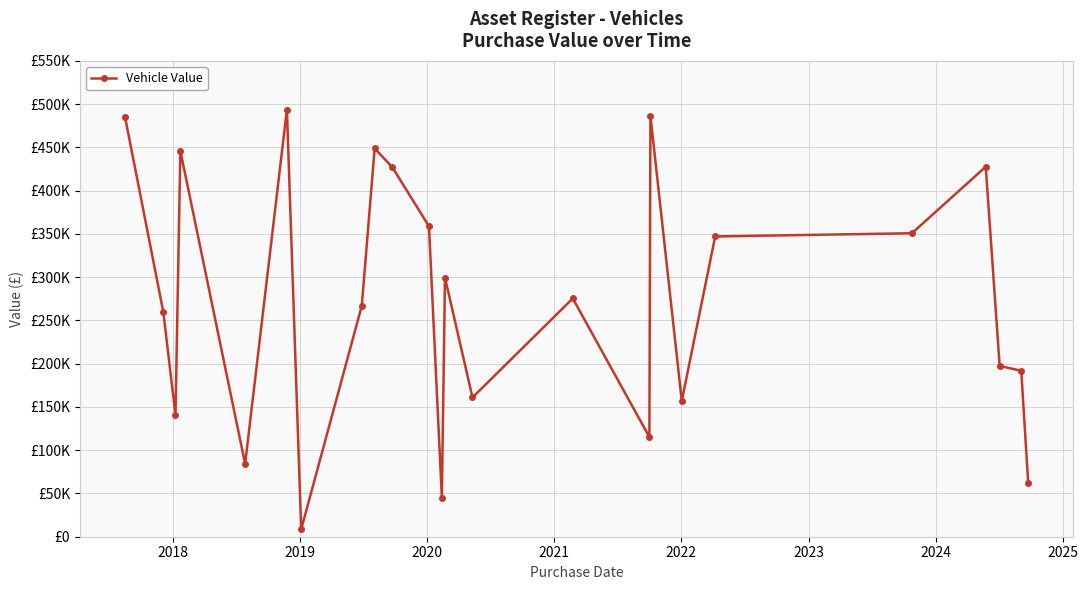

Does the chart display data point markers on the line(s)?

Yes